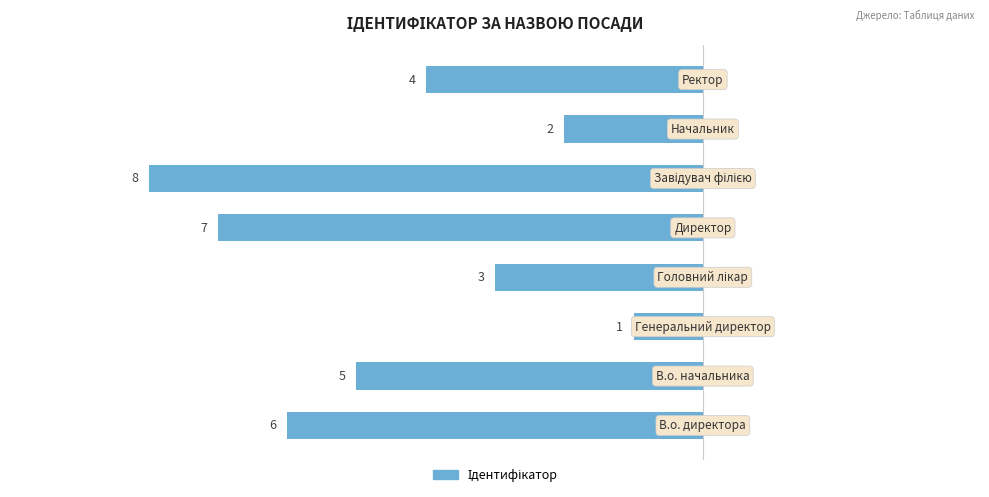

Are the bars horizontal?

Yes